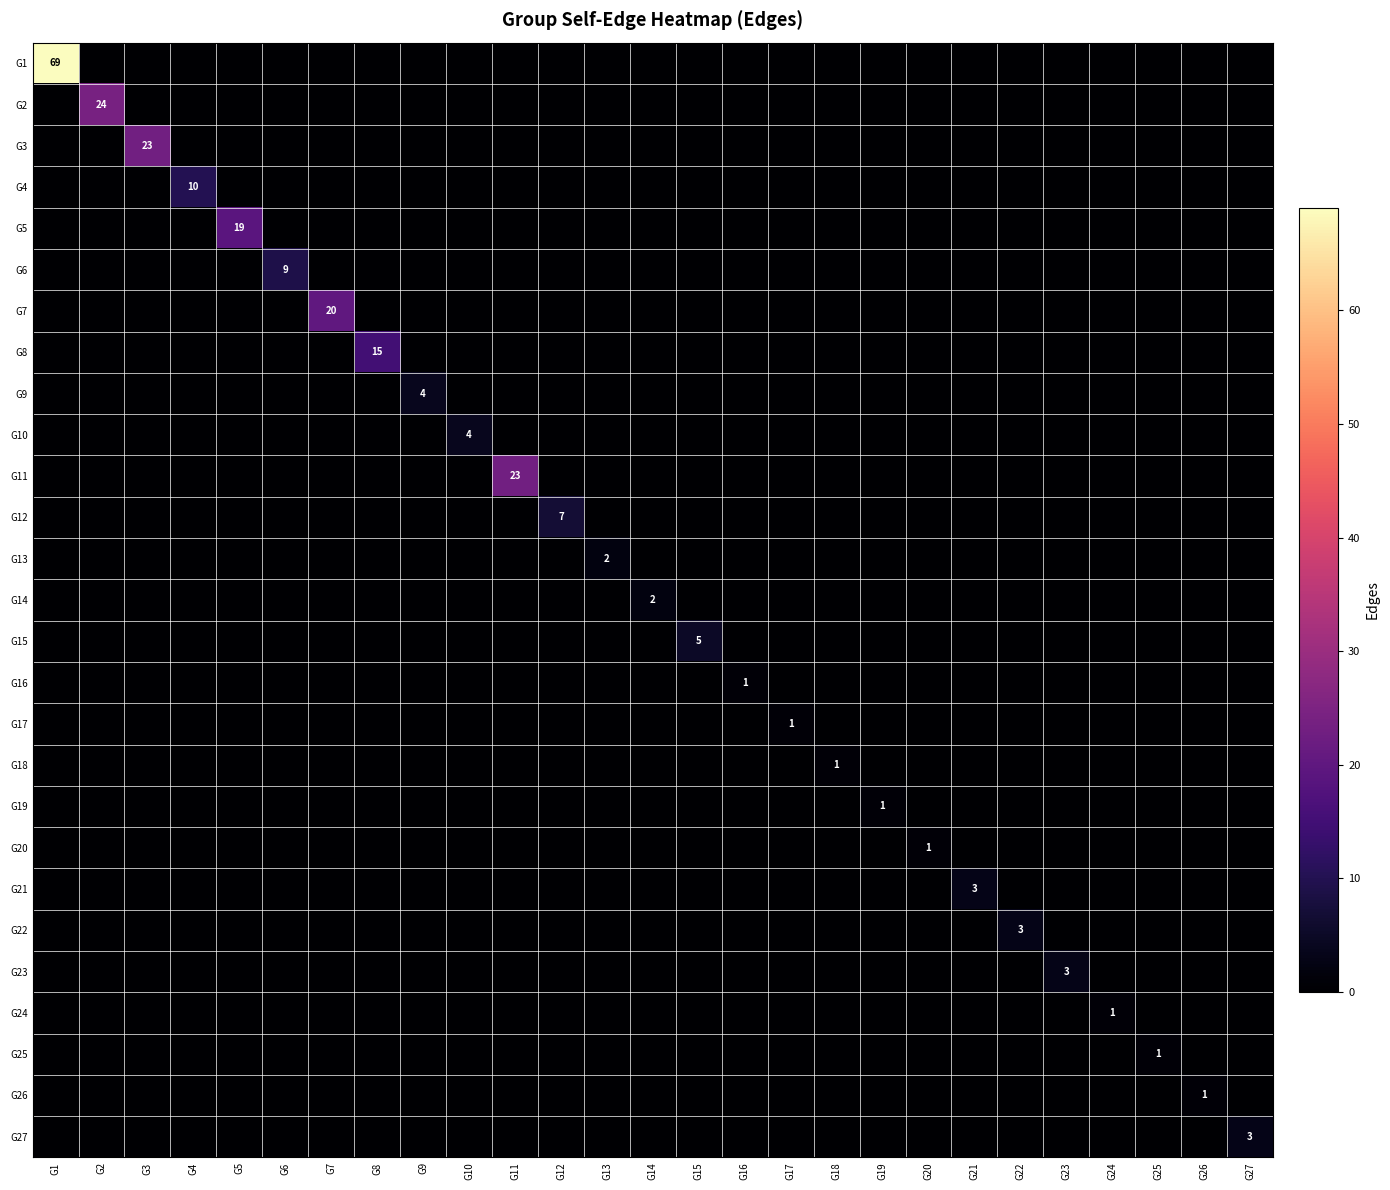

The value of G18 at G18 is 1. True or false?

True